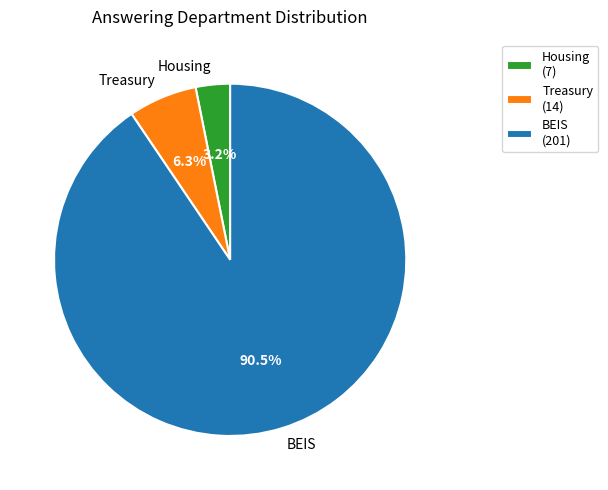

To the nearest percent, what is the average slice percentage?

33%